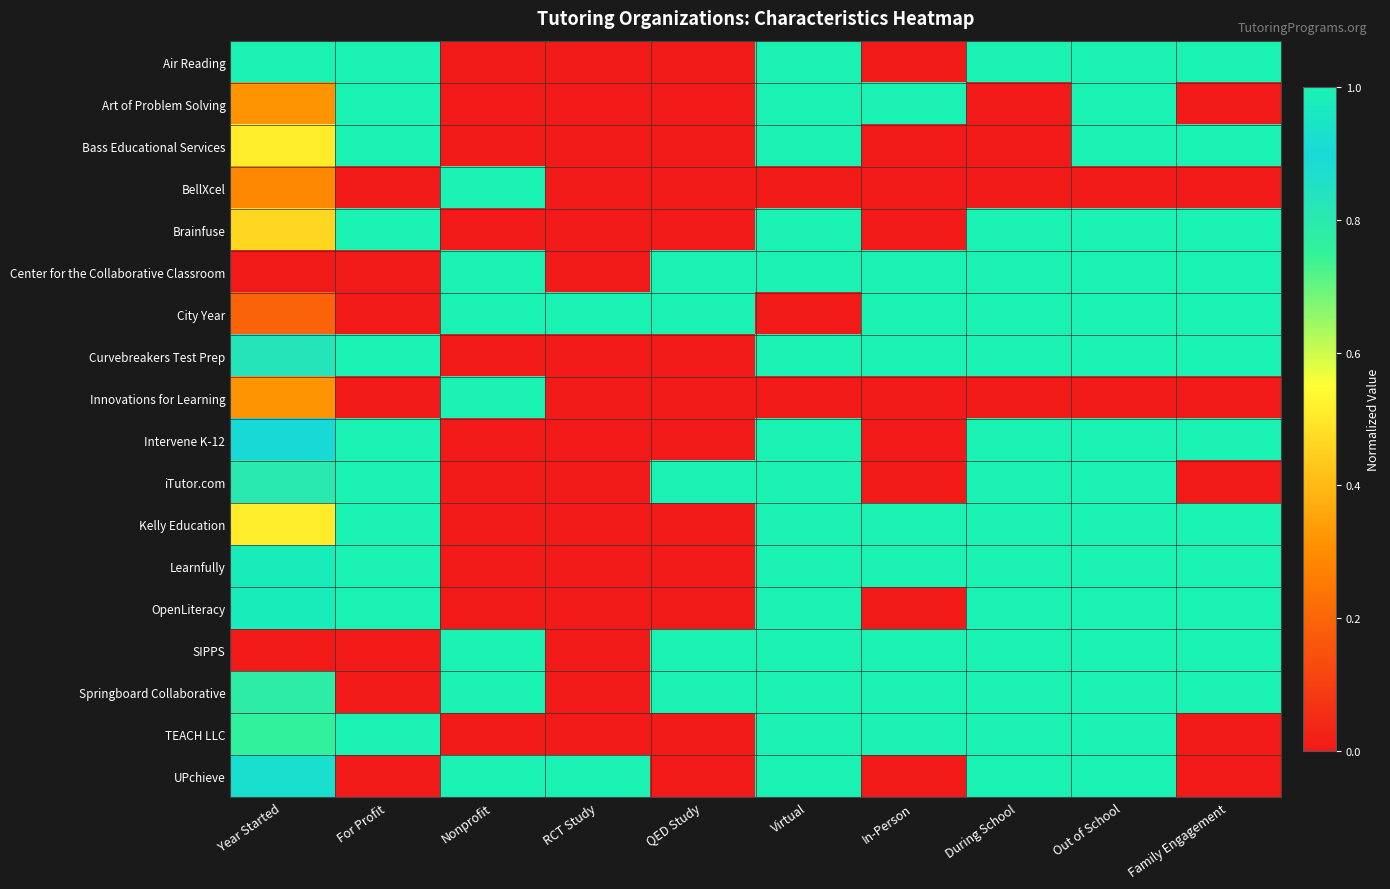

Reading left to right, what are all the values shown in this chart?

Air Reading: Year Started=1.0	For Profit=1.0	Nonprofit=0.0	RCT Study=0.0	QED Study=0.0	Virtual=1.0	In-Person=0.0	During School=1.0	Out of School=1.0	Family Engagement=1.0
Art of Problem Solving: Year Started=0.3	For Profit=1.0	Nonprofit=0.0	RCT Study=0.0	QED Study=0.0	Virtual=1.0	In-Person=1.0	During School=0.0	Out of School=1.0	Family Engagement=0.0
Bass Educational Services: Year Started=0.5	For Profit=1.0	Nonprofit=0.0	RCT Study=0.0	QED Study=0.0	Virtual=1.0	In-Person=0.0	During School=0.0	Out of School=1.0	Family Engagement=1.0
BellXcel: Year Started=0.3	For Profit=0.0	Nonprofit=1.0	RCT Study=0.0	QED Study=0.0	Virtual=0.0	In-Person=0.0	During School=0.0	Out of School=0.0	Family Engagement=0.0
Brainfuse: Year Started=0.5	For Profit=1.0	Nonprofit=0.0	RCT Study=0.0	QED Study=0.0	Virtual=1.0	In-Person=0.0	During School=1.0	Out of School=1.0	Family Engagement=1.0
Center for the Collaborative Classroom: Year Started=0.0	For Profit=0.0	Nonprofit=1.0	RCT Study=0.0	QED Study=1.0	Virtual=1.0	In-Person=1.0	During School=1.0	Out of School=1.0	Family Engagement=1.0
City Year: Year Started=0.2	For Profit=0.0	Nonprofit=1.0	RCT Study=1.0	QED Study=1.0	Virtual=0.0	In-Person=1.0	During School=1.0	Out of School=1.0	Family Engagement=1.0
Curvebreakers Test Prep: Year Started=0.8	For Profit=1.0	Nonprofit=0.0	RCT Study=0.0	QED Study=0.0	Virtual=1.0	In-Person=1.0	During School=1.0	Out of School=1.0	Family Engagement=1.0
Innovations for Learning: Year Started=0.3	For Profit=0.0	Nonprofit=1.0	RCT Study=0.0	QED Study=0.0	Virtual=0.0	In-Person=0.0	During School=0.0	Out of School=0.0	Family Engagement=0.0
Intervene K-12: Year Started=0.9	For Profit=1.0	Nonprofit=0.0	RCT Study=0.0	QED Study=0.0	Virtual=1.0	In-Person=0.0	During School=1.0	Out of School=1.0	Family Engagement=1.0
iTutor.com: Year Started=0.8	For Profit=1.0	Nonprofit=0.0	RCT Study=0.0	QED Study=1.0	Virtual=1.0	In-Person=0.0	During School=1.0	Out of School=1.0	Family Engagement=0.0
Kelly Education: Year Started=0.5	For Profit=1.0	Nonprofit=0.0	RCT Study=0.0	QED Study=0.0	Virtual=1.0	In-Person=1.0	During School=1.0	Out of School=1.0	Family Engagement=1.0
Learnfully: Year Started=1.0	For Profit=1.0	Nonprofit=0.0	RCT Study=0.0	QED Study=0.0	Virtual=1.0	In-Person=1.0	During School=1.0	Out of School=1.0	Family Engagement=1.0
OpenLiteracy: Year Started=1.0	For Profit=1.0	Nonprofit=0.0	RCT Study=0.0	QED Study=0.0	Virtual=1.0	In-Person=0.0	During School=1.0	Out of School=1.0	Family Engagement=1.0
SIPPS: Year Started=0.0	For Profit=0.0	Nonprofit=1.0	RCT Study=0.0	QED Study=1.0	Virtual=1.0	In-Person=1.0	During School=1.0	Out of School=1.0	Family Engagement=1.0
Springboard Collaborative: Year Started=0.8	For Profit=0.0	Nonprofit=1.0	RCT Study=0.0	QED Study=1.0	Virtual=1.0	In-Person=1.0	During School=1.0	Out of School=1.0	Family Engagement=1.0
TEACH LLC: Year Started=0.8	For Profit=1.0	Nonprofit=0.0	RCT Study=0.0	QED Study=0.0	Virtual=1.0	In-Person=1.0	During School=1.0	Out of School=1.0	Family Engagement=0.0
UPchieve: Year Started=0.9	For Profit=0.0	Nonprofit=1.0	RCT Study=1.0	QED Study=0.0	Virtual=1.0	In-Person=0.0	During School=1.0	Out of School=1.0	Family Engagement=0.0